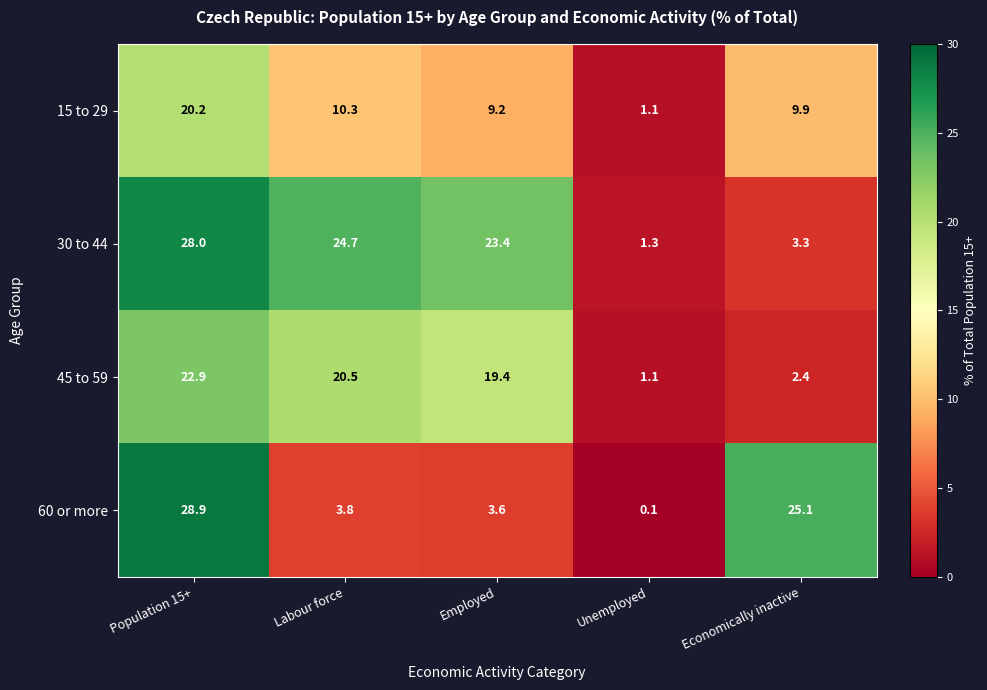

List the series in order of their overall mean, lowest first.

15 to 29, 60 or more, 45 to 59, 30 to 44